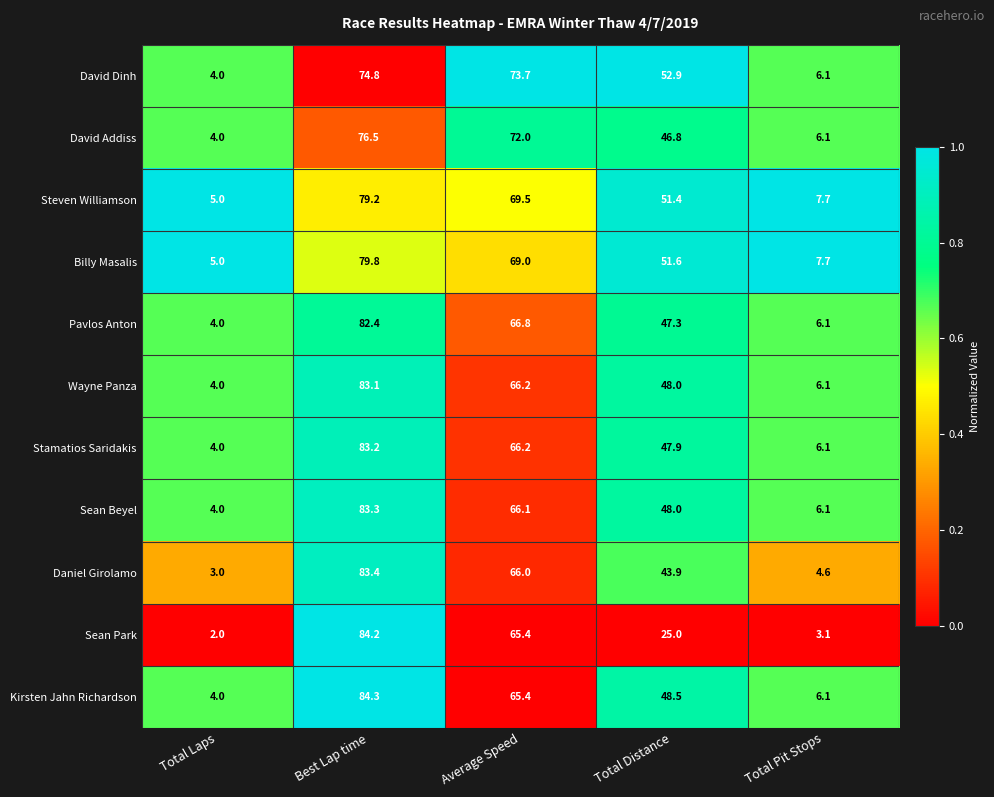

At which label does Sean Beyel reach its peak?

Best Lap time